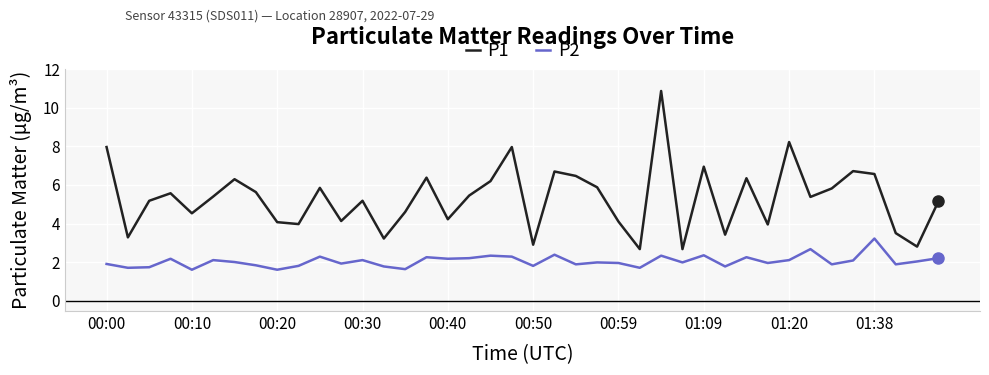

What is the difference between the second highest and second lowest values in the P1 series?

5.6